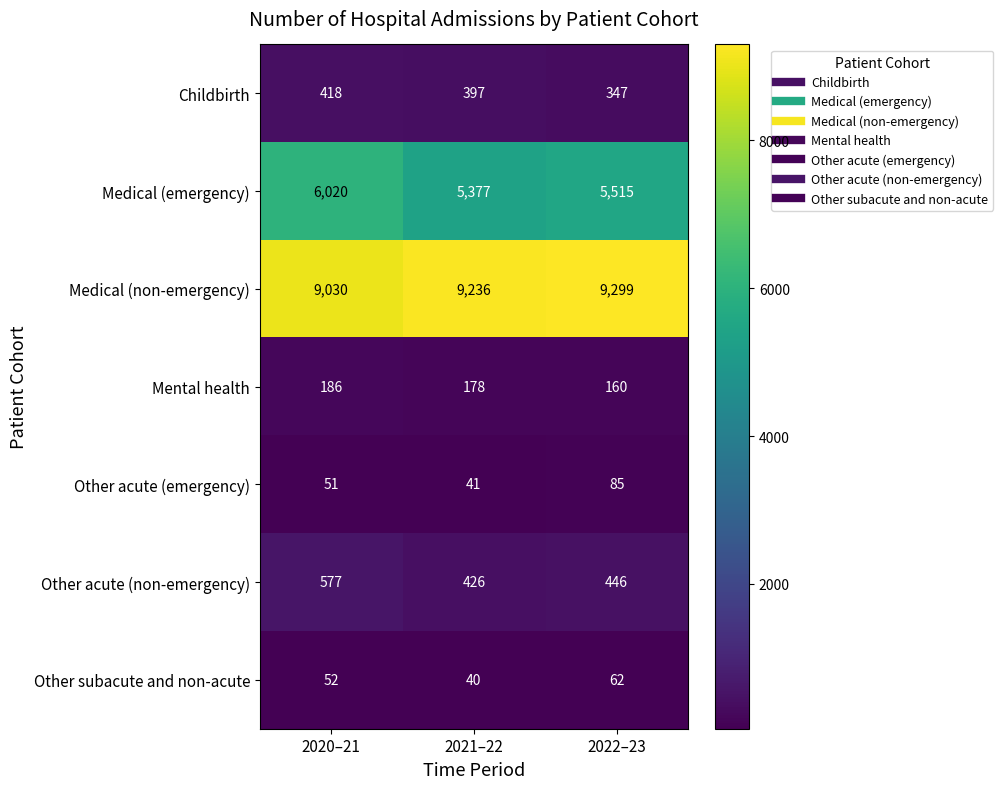

Reading left to right, list all the values displayed in this chart.

Childbirth: 418	397	347
Medical (emergency): 6020	5377	5515
Medical (non-emergency): 9030	9236	9299
Mental health: 186	178	160
Other acute (emergency): 51	41	85
Other acute (non-emergency): 577	426	446
Other subacute and non-acute: 52	40	62